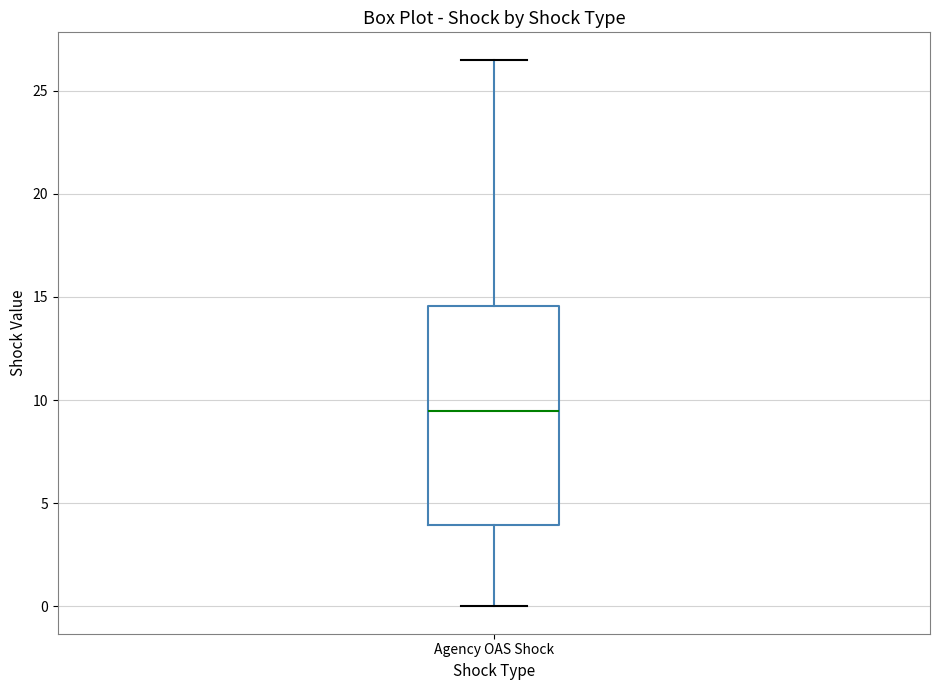

Read this box plot against the y-axis: the position of the median line, the range covered by the box, and the ends of both whiskers. The values are not printed on the chart, so give them approximately, as read against the axis.

median 9.5, box 4.0 to 14.5, whiskers 0.0 to 26.5